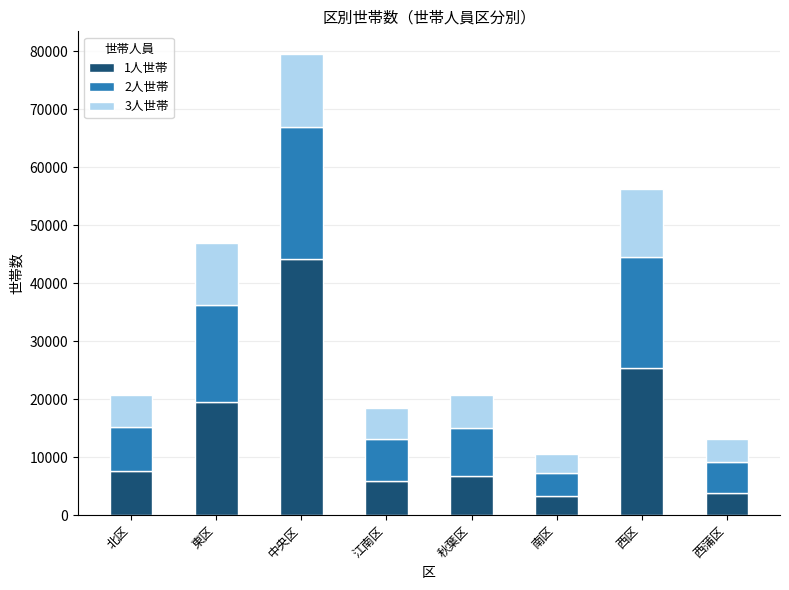

Count the number of data series in this chart.

3